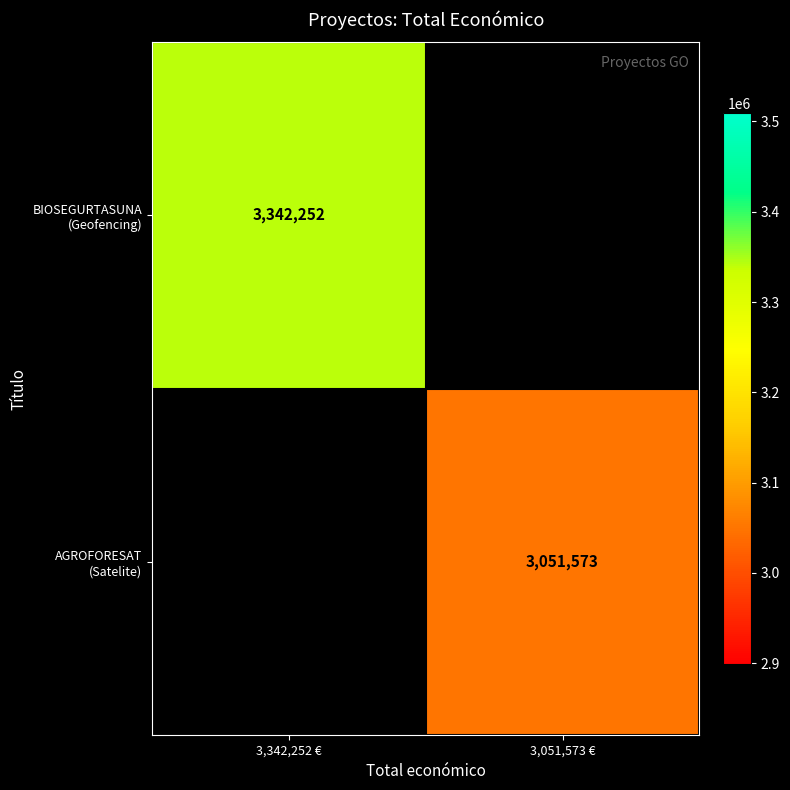

How many positive values does the BIOSEGURTASUNA (Geofencing) series have?

1